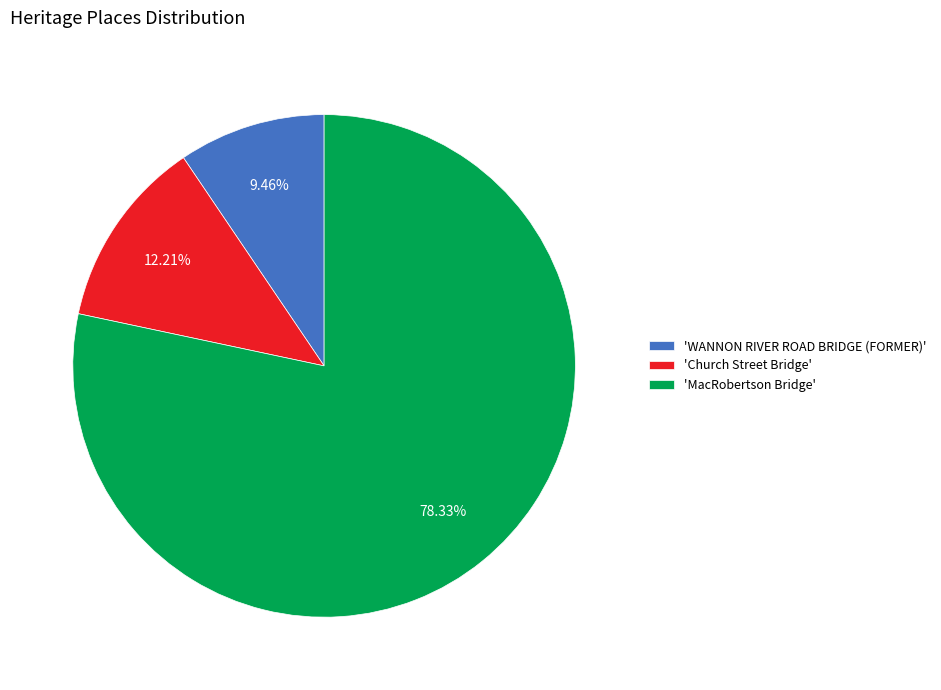

To the nearest percent, what is the average slice percentage?

33%